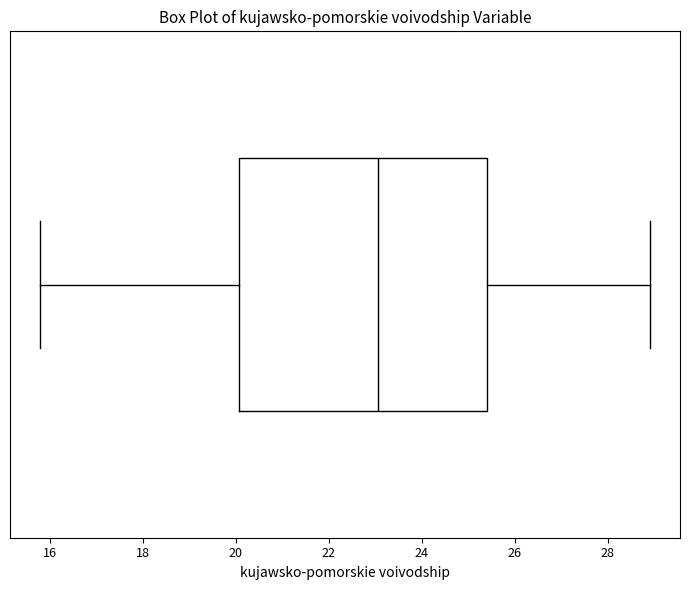

Read this box plot against the x-axis: the position of the median line, the range covered by the box, and the ends of both whiskers. The values are not printed on the chart, so give them approximately, as read against the axis.

median 23.0, box 20.0 to 25.4, whiskers 15.8 to 29.0